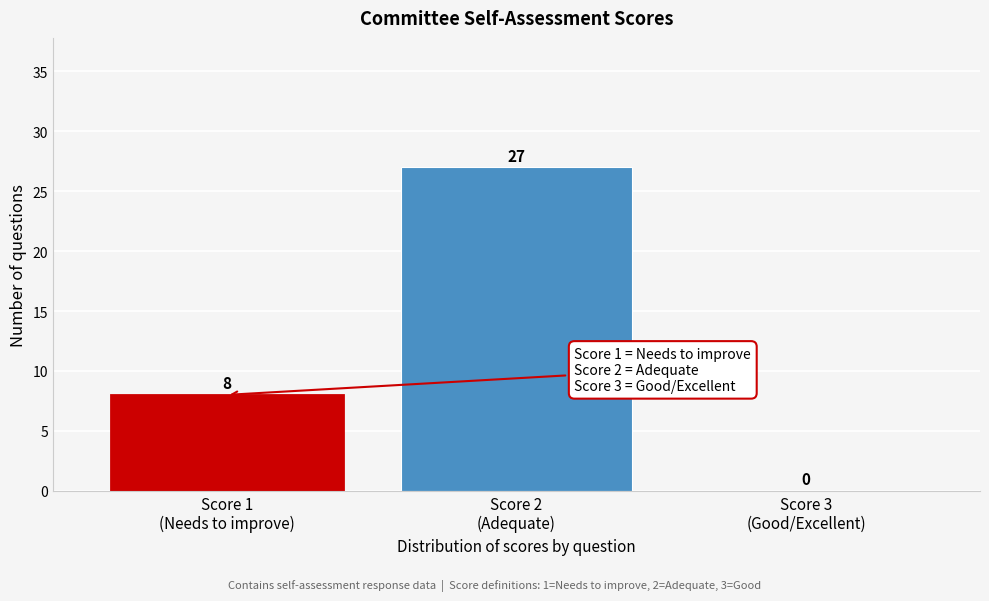

What is the greatest value displayed?

27